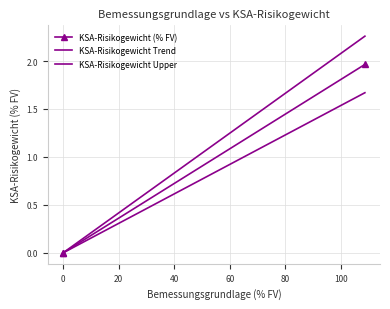

The chart shows a value of 1.4 at 0. True or false?

False